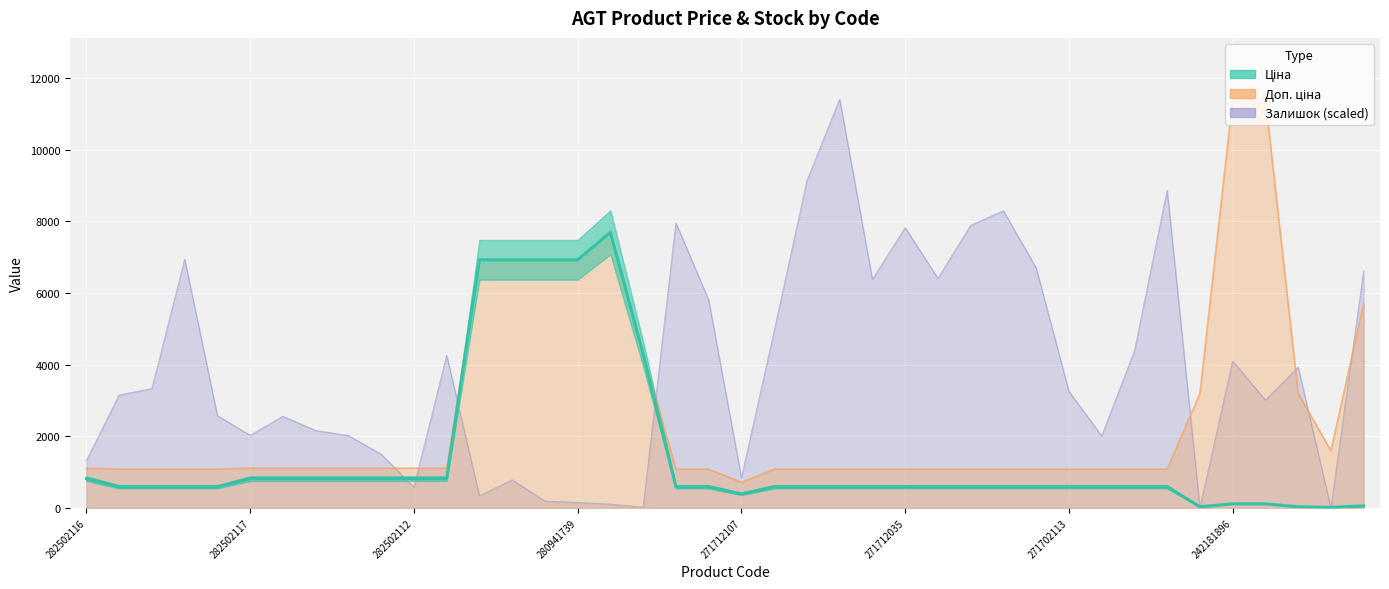

Which series has the largest range (max minus min)?

Залишок